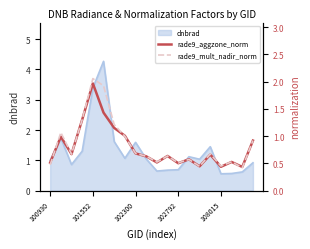

What is the difference between the rade9_mult_nadir_norm values at 19 and 13?

0.3